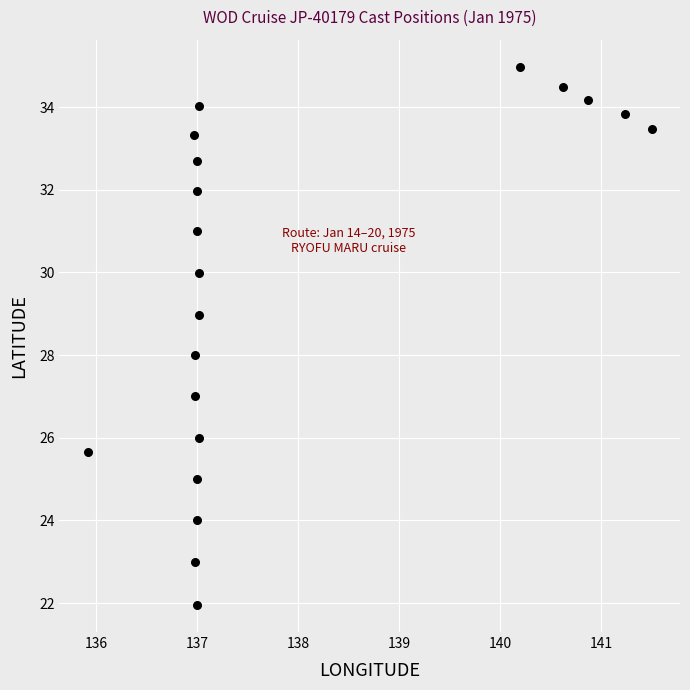

What is the range of Y values (max minus min)?

13.0